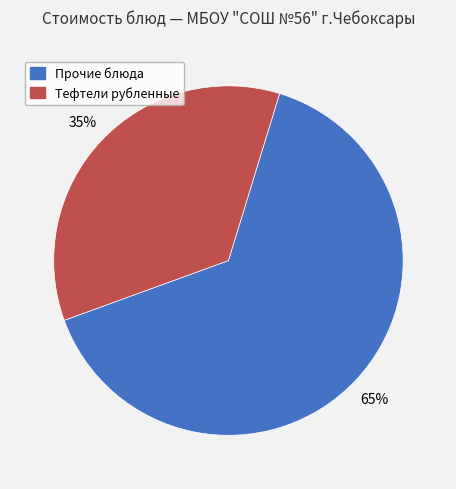

To the nearest percent, what is the average slice percentage?

50%